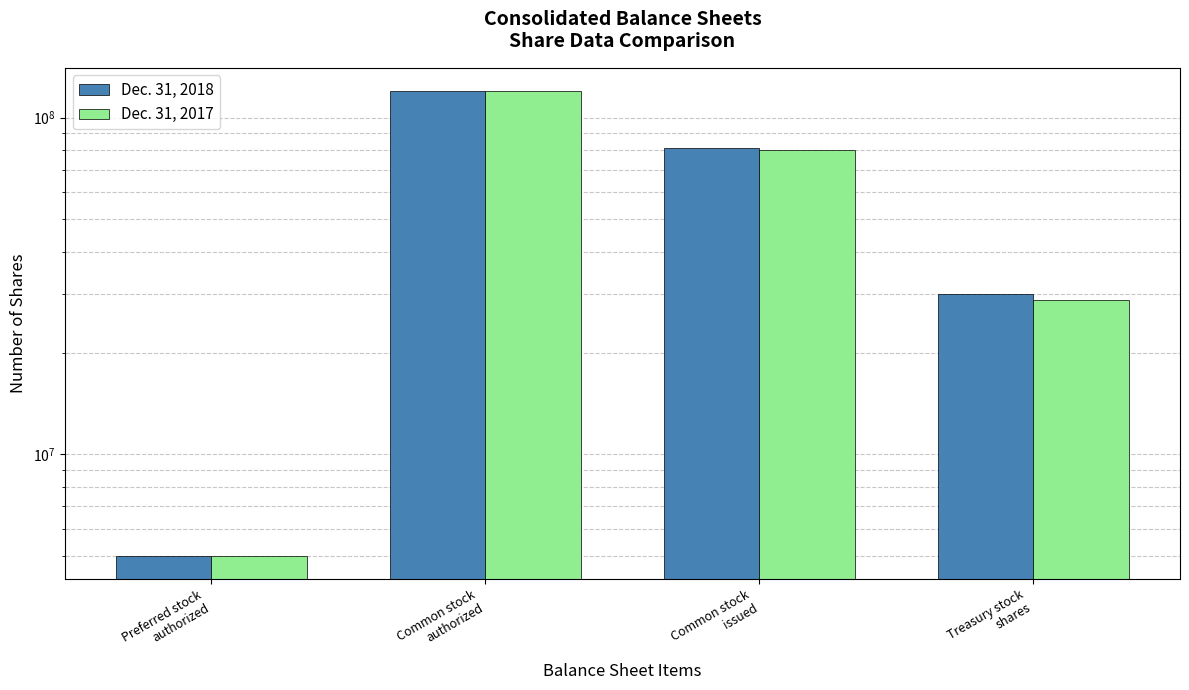

Is the value of Dec. 31, 2017 at Treasury stock
shares greater than the value of Dec. 31, 2018 at Common stock
authorized?

No